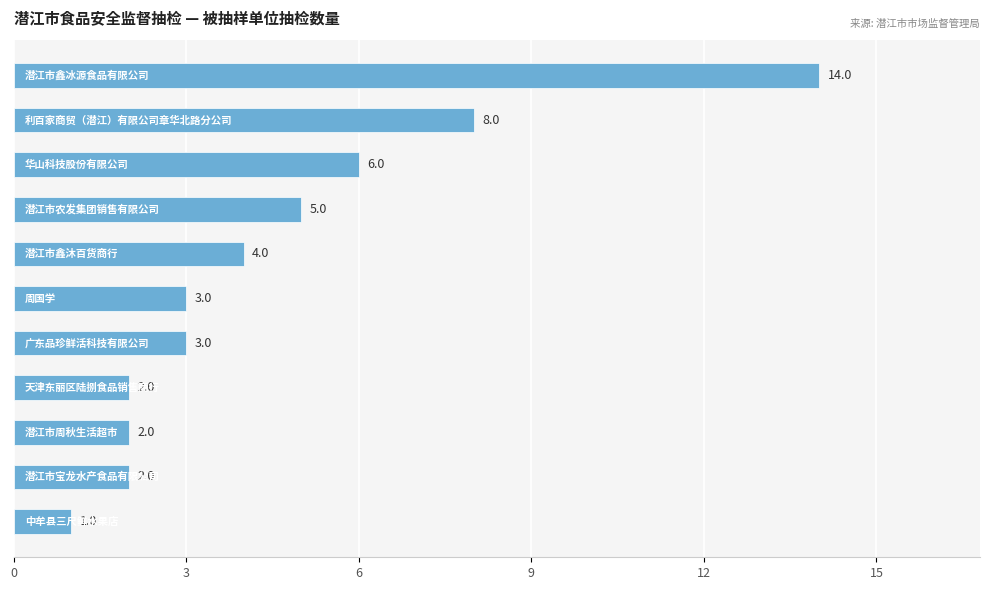

Are the bars horizontal?

Yes